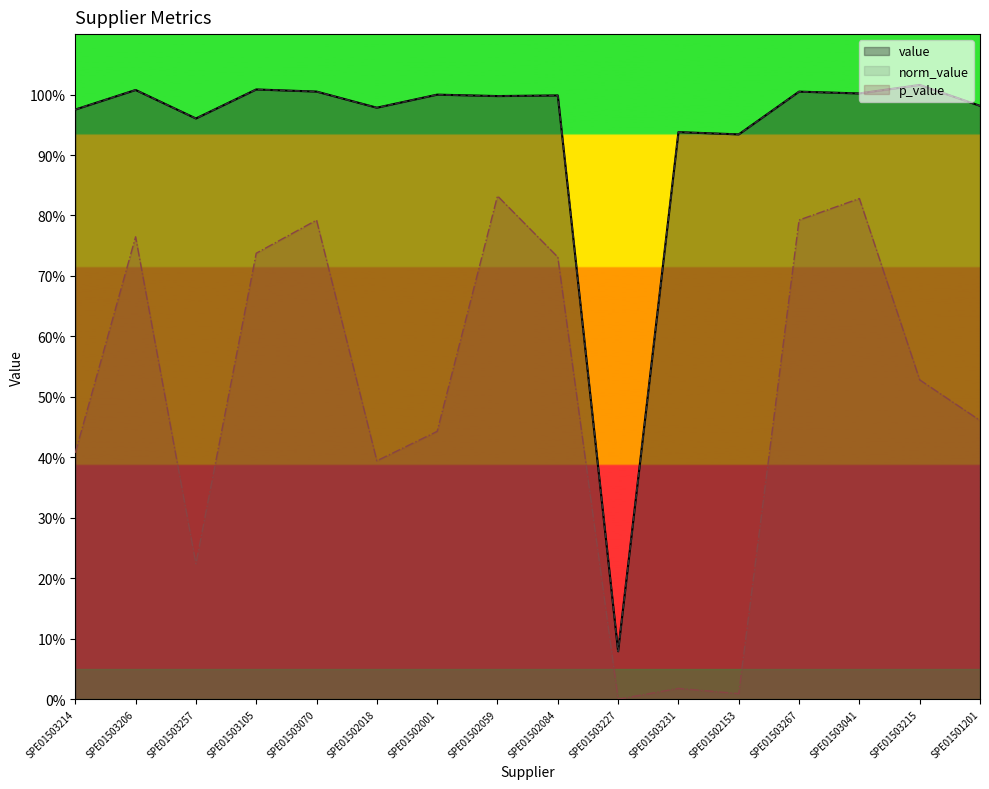

Which has a higher value, SPE01501201 or SPE01503105?

SPE01503105